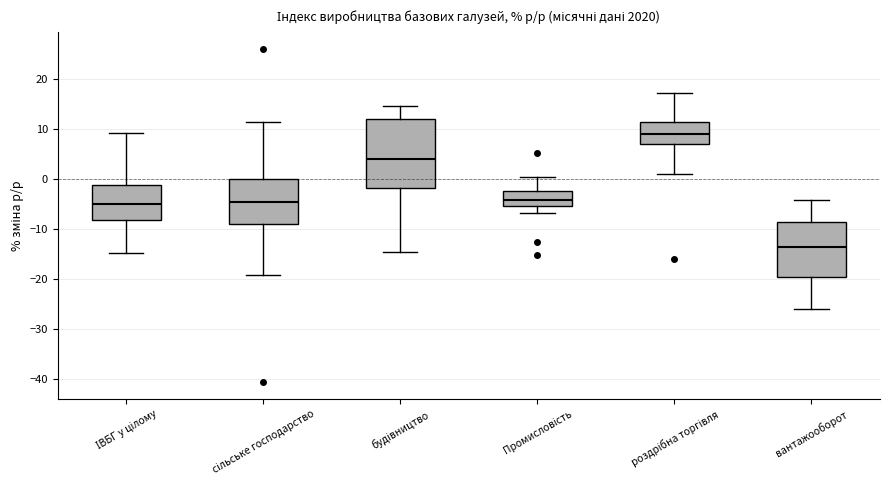

Comparing the boxes themselves (not the whiskers), which one is the tallest?

будівництво